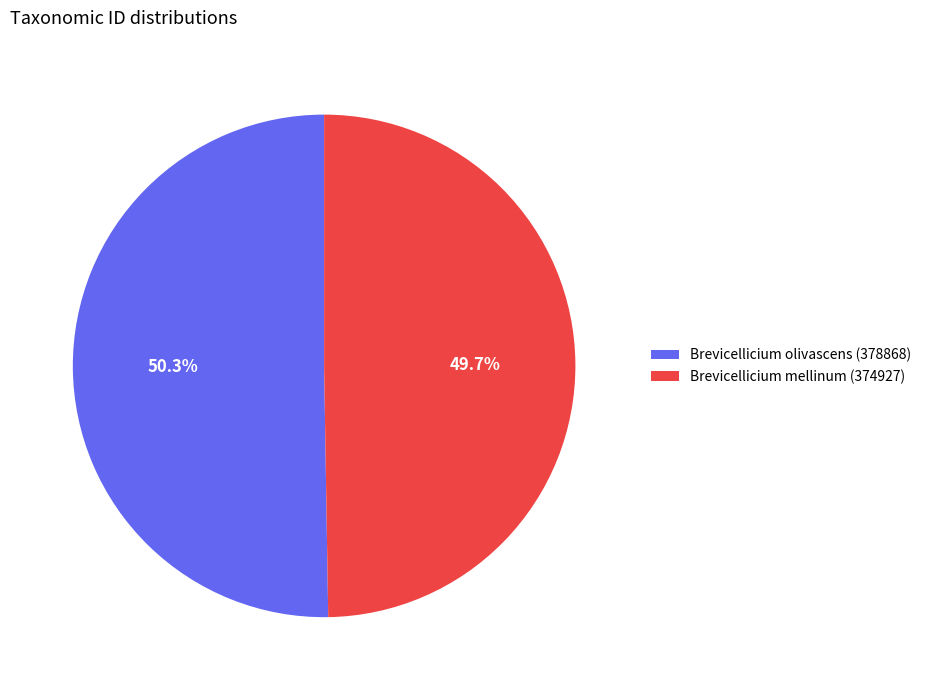

How much of the chart is everything except Brevicellicium mellinum (374927)?

50.3%